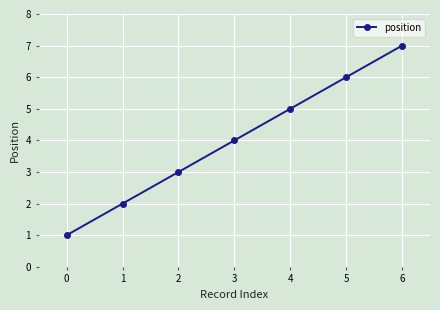

Where is the data nearest to the value 4?

3